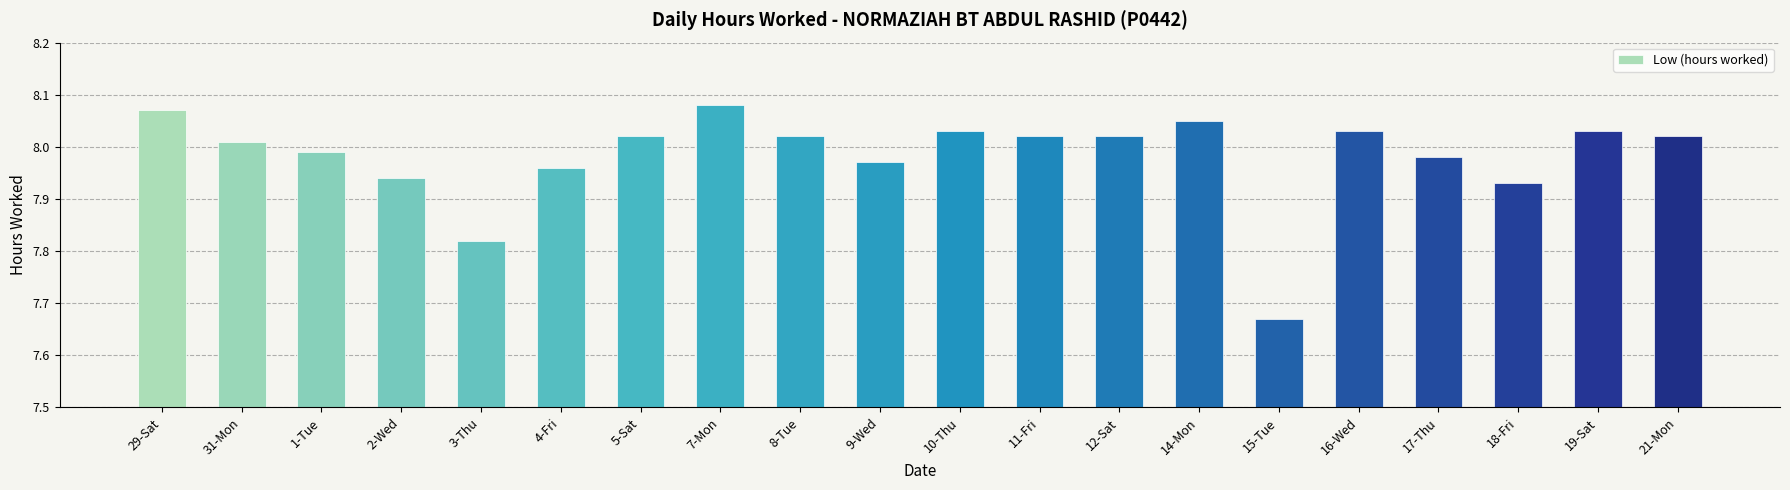

What is the ratio of the value at 31-Mon to the value at 14-Mon?

1.0